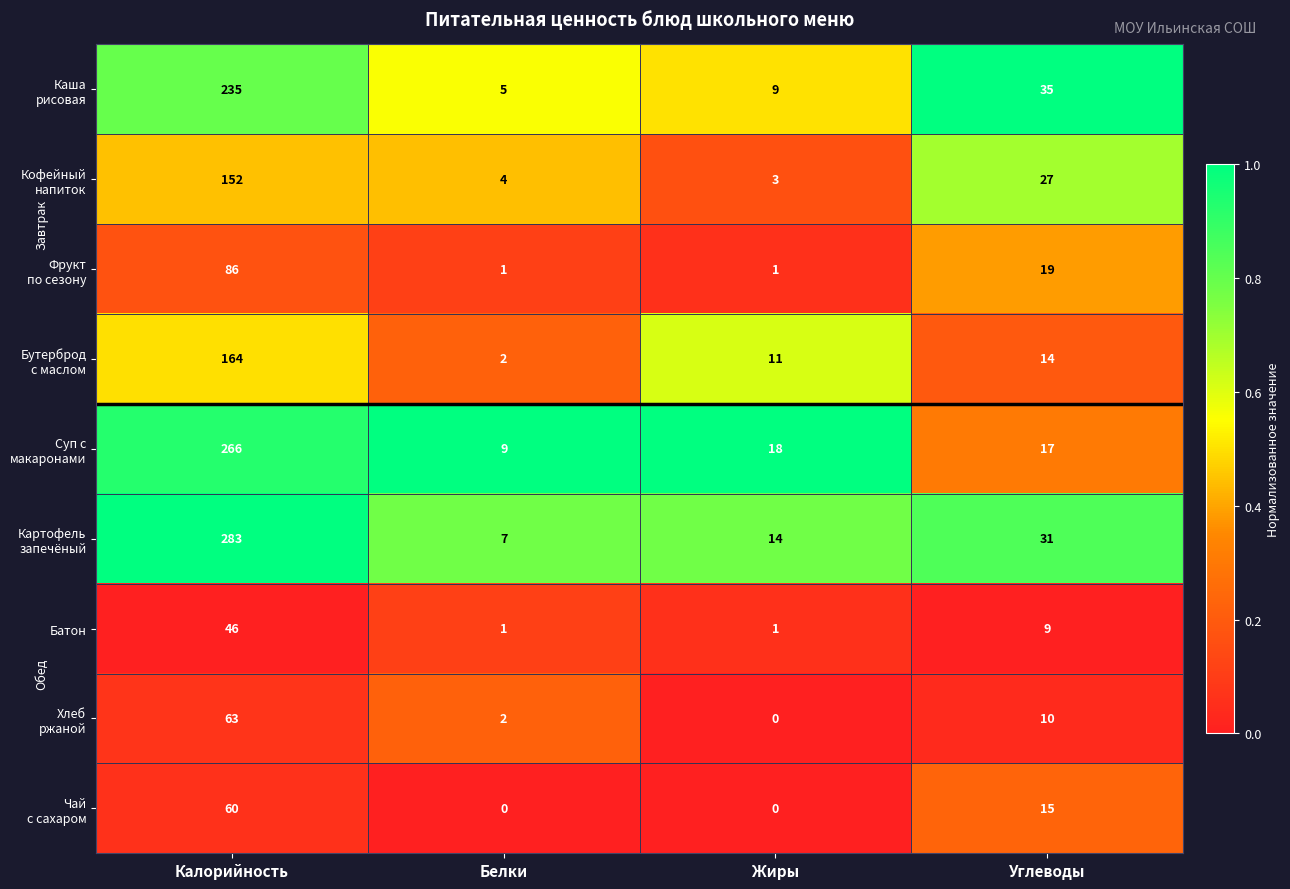

What is the spread (max minus min) of values at Жиры?

18